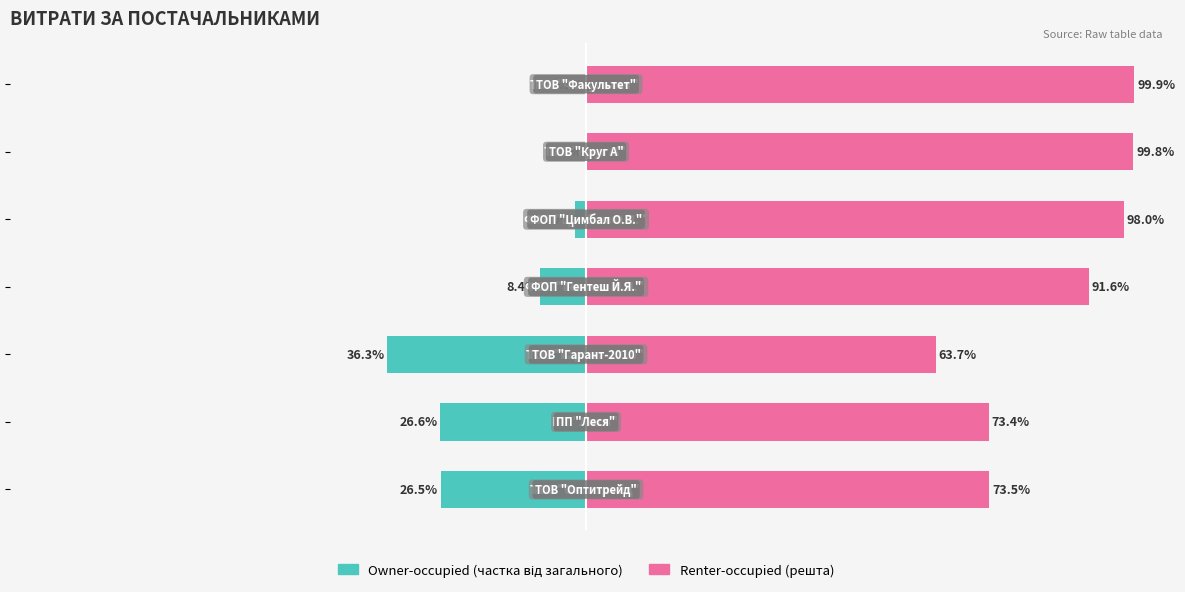

At how many categories does at least one series exceed -5?

7